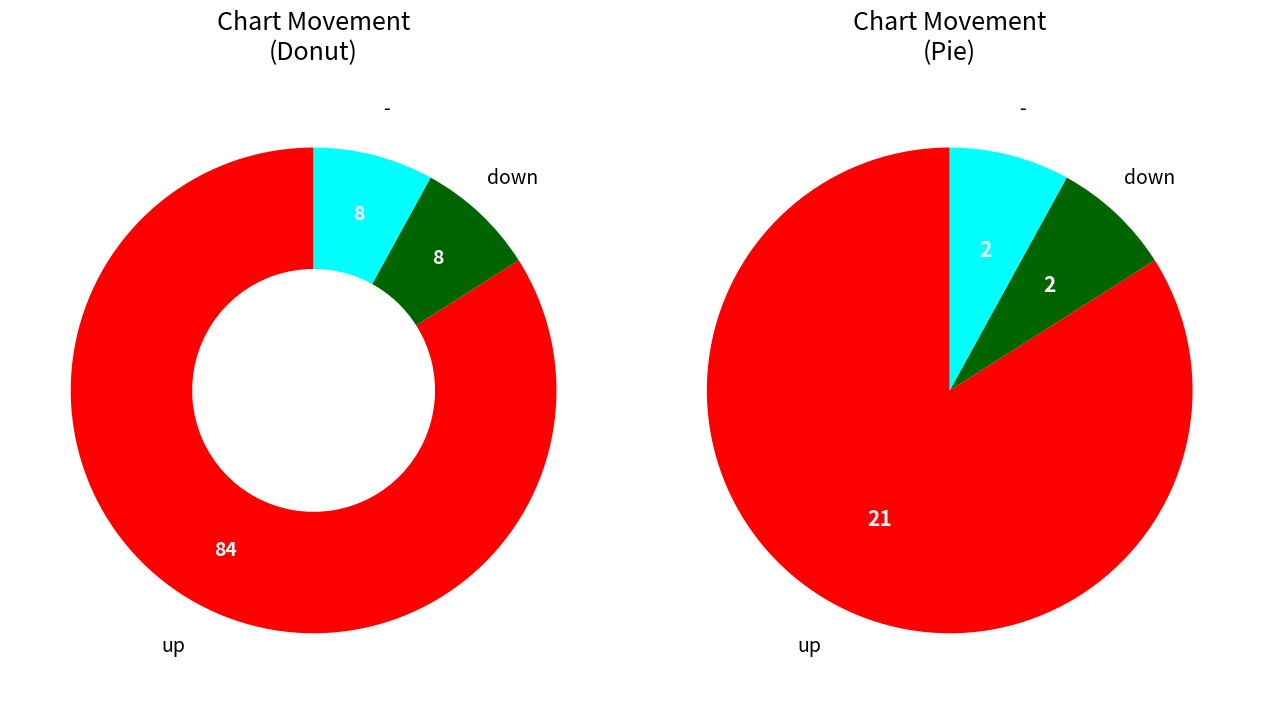

Is there any slice that represents more than half of the pie?

Yes